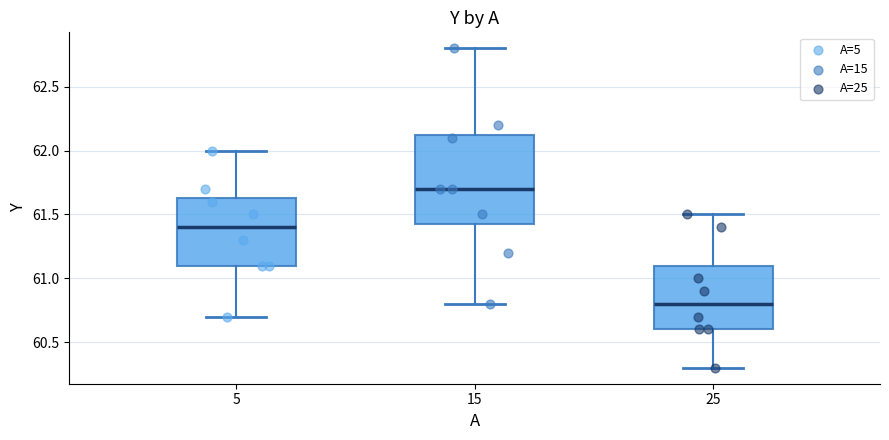

Where is the lower edge of the box at x = 25 on the y-axis? The values are not printed on the chart, so give them approximately, as read against the axis.

60.60